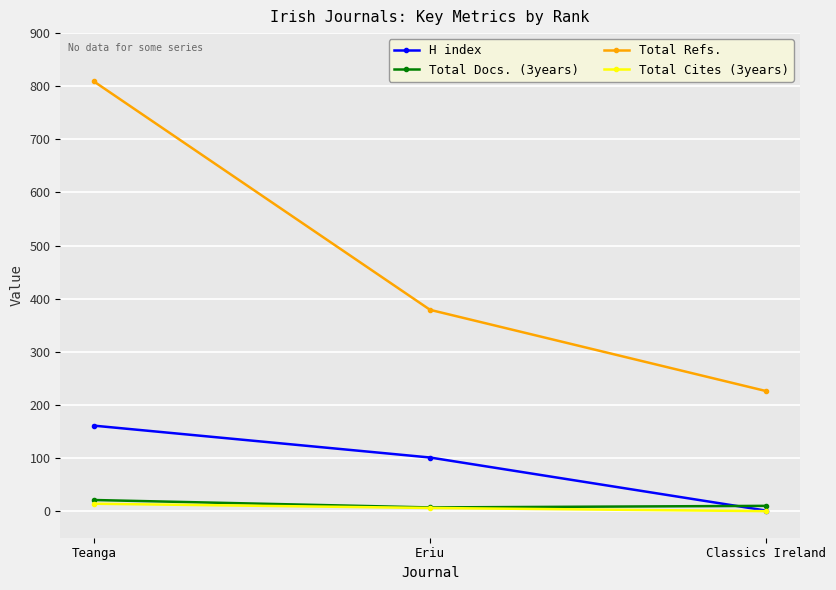

True or false: H index has a value of 161 at Teanga.

True